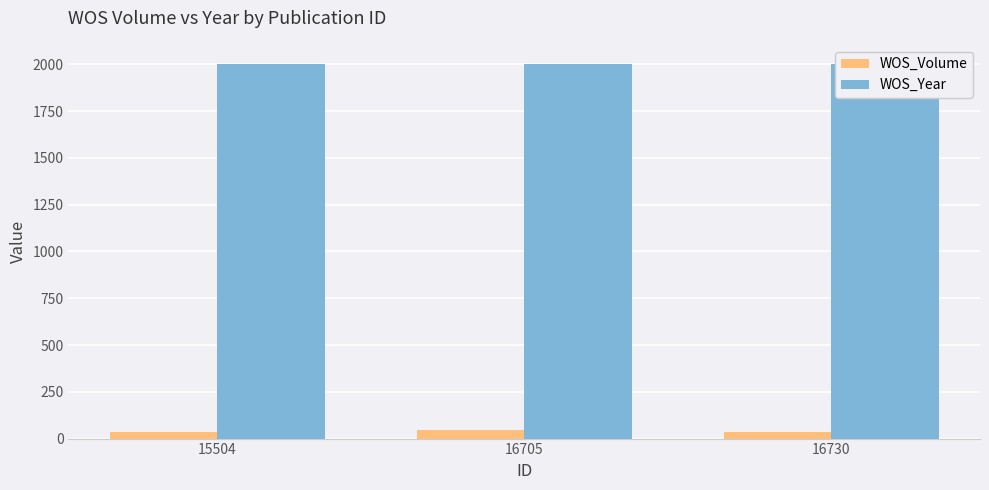

Are the bars horizontal?

No